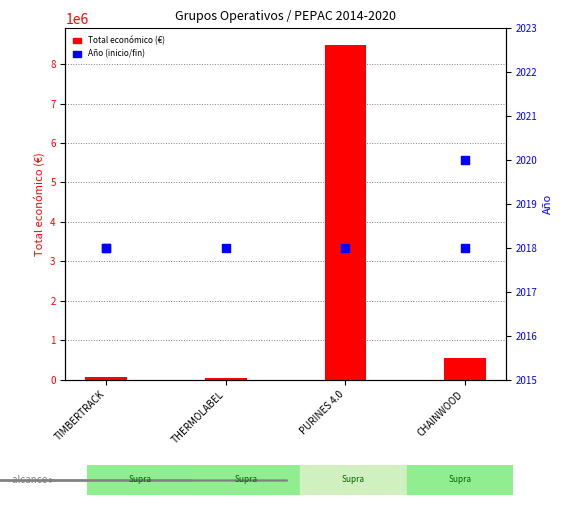

Approximately how many times larger is the value at THERMOLABEL compared to TIMBERTRACK?

0.6